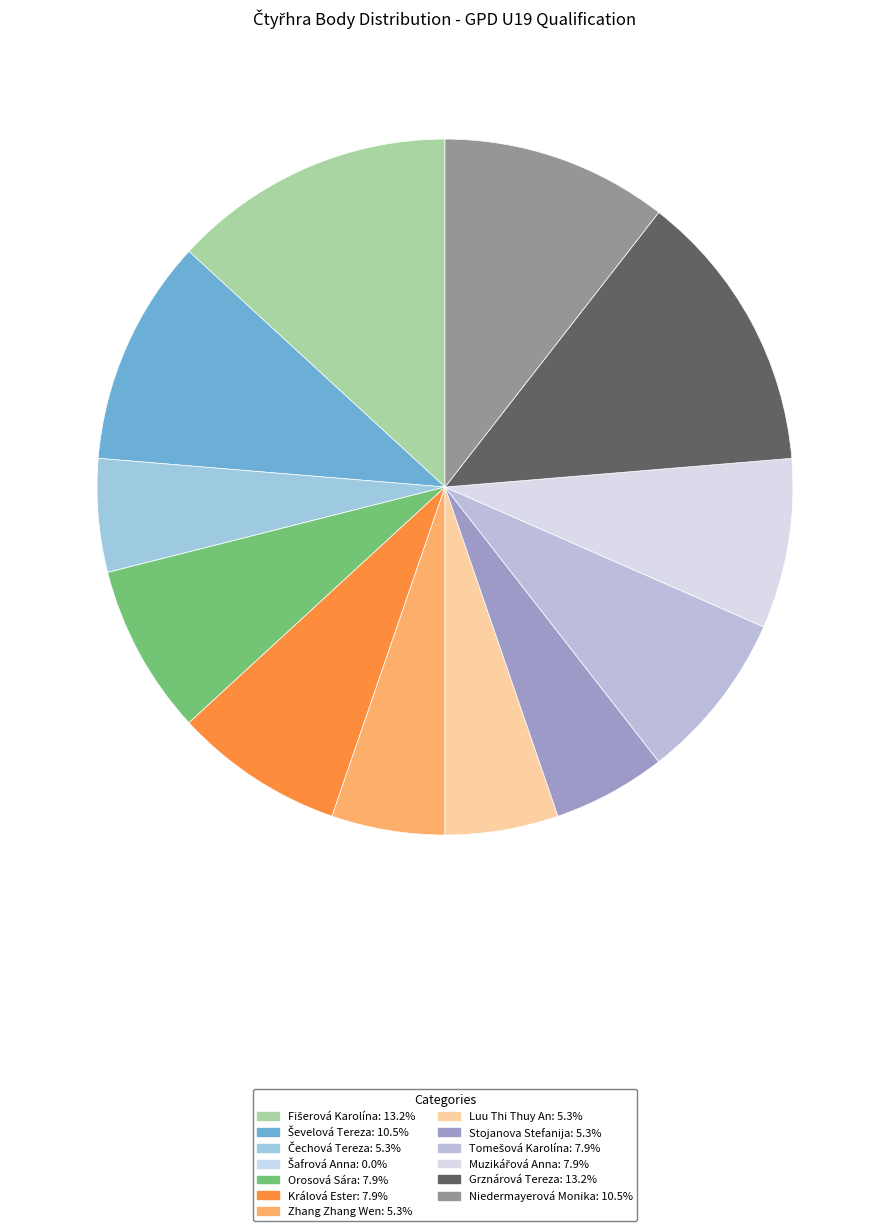

What is the change in value from Šafrová Anna to Muzikářová Anna?

+75